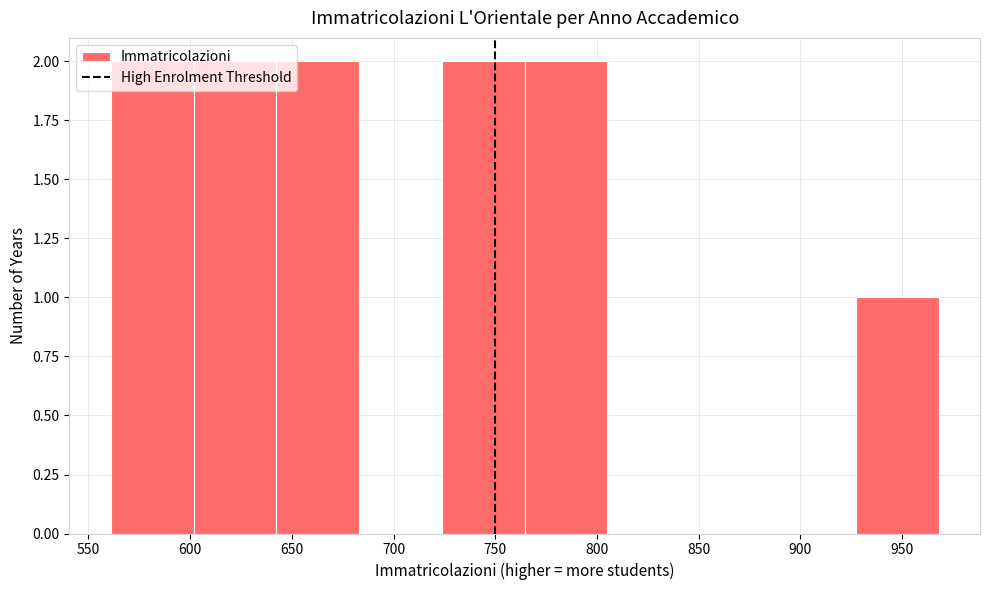

How tall is the bar that spans 925 to 970 on the x-axis? Neither the bar edges nor the heights are printed on the chart, so give them approximately, as read against the axes.

1